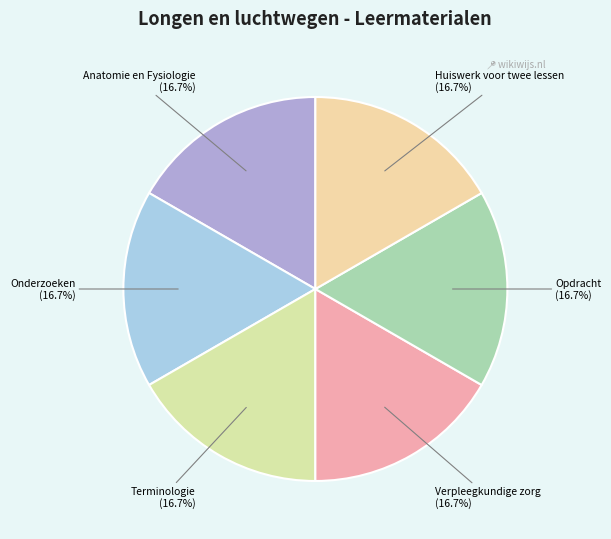

How many slices are in this pie chart?

6